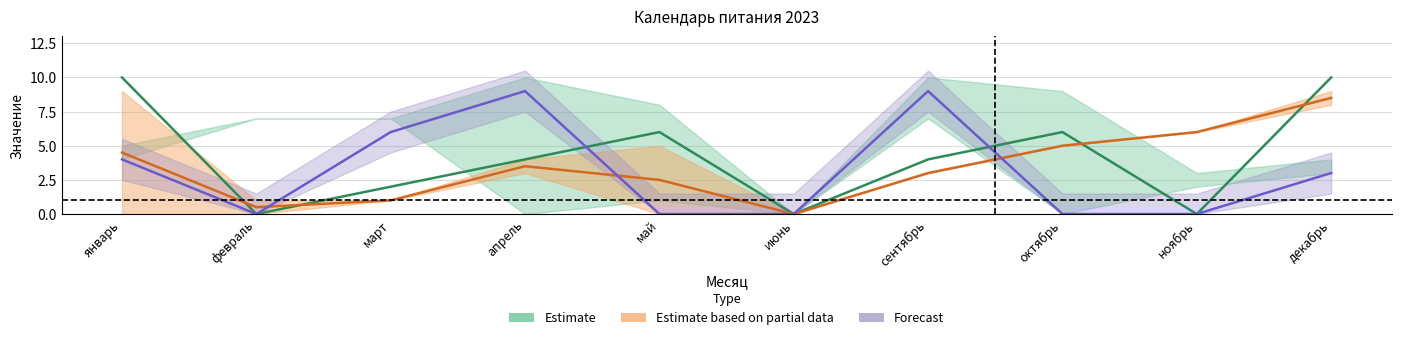

At how many categories does at least one series exceed 3?

9